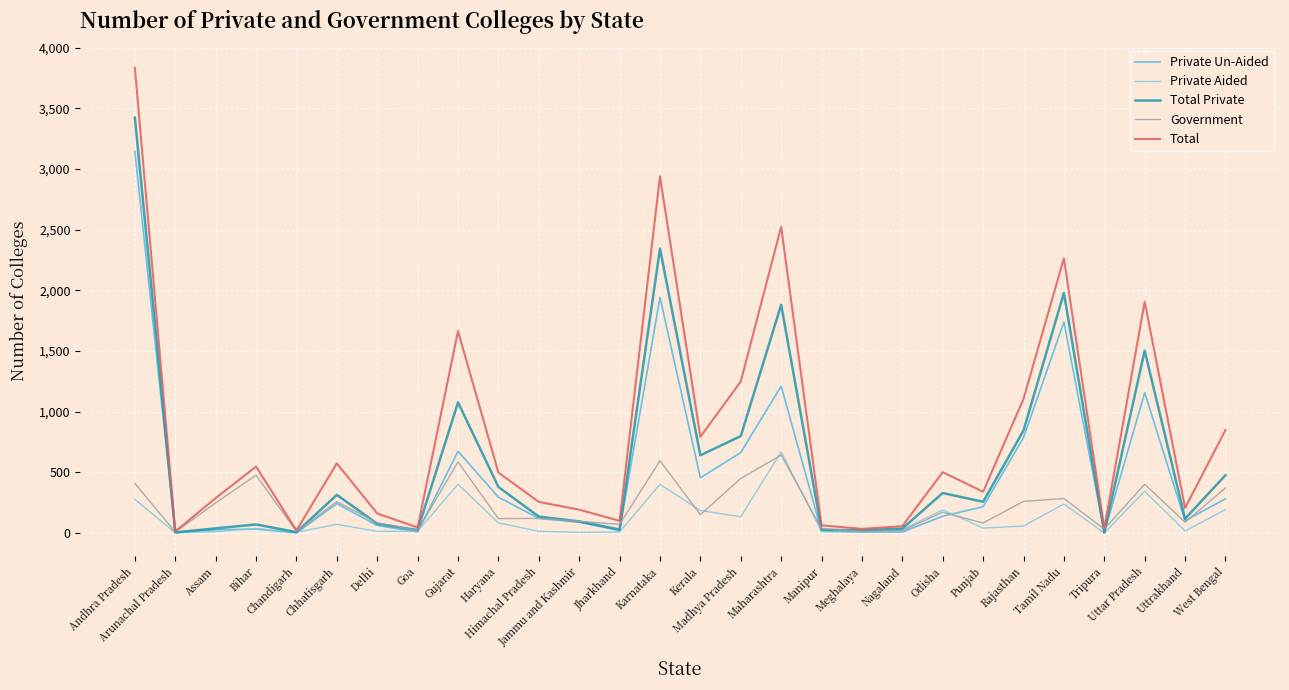

At which category is the sum across all series the highest?

Andhra Pradesh